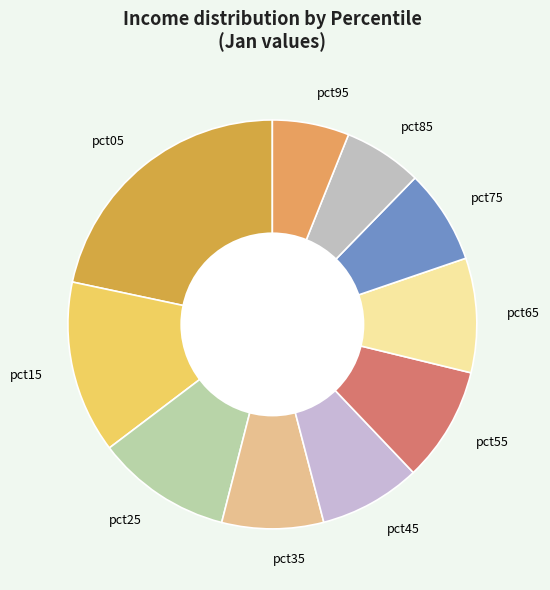

Which category has the biggest portion of the pie?

pct05